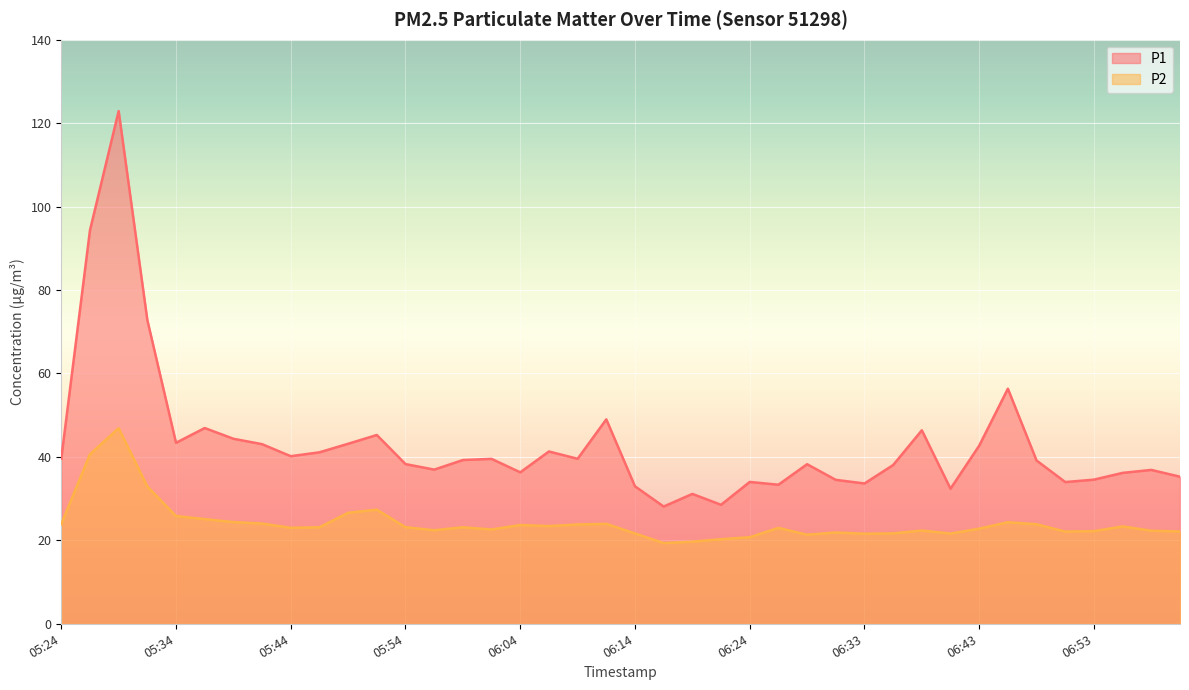

What is the sum of all P1 values?

1723.4